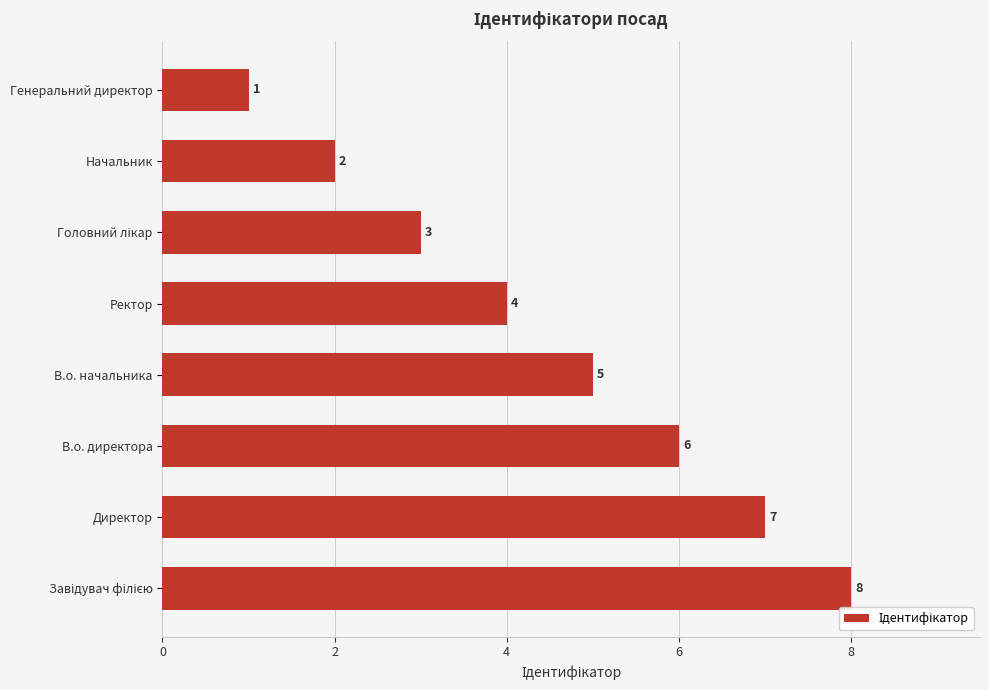

What is the difference between the maximum and second lowest values?

6